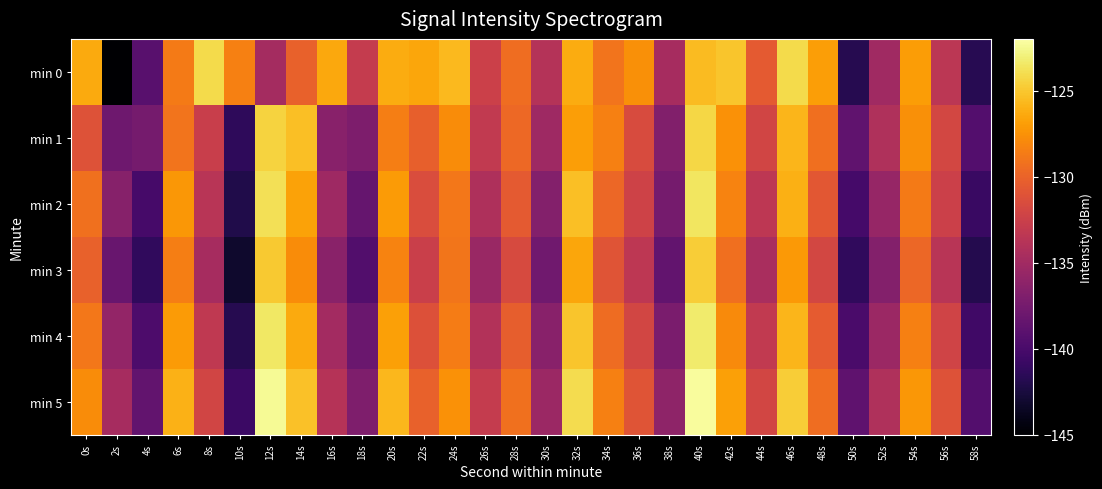

What is the spread (max minus min) of values at 26s?

2.9